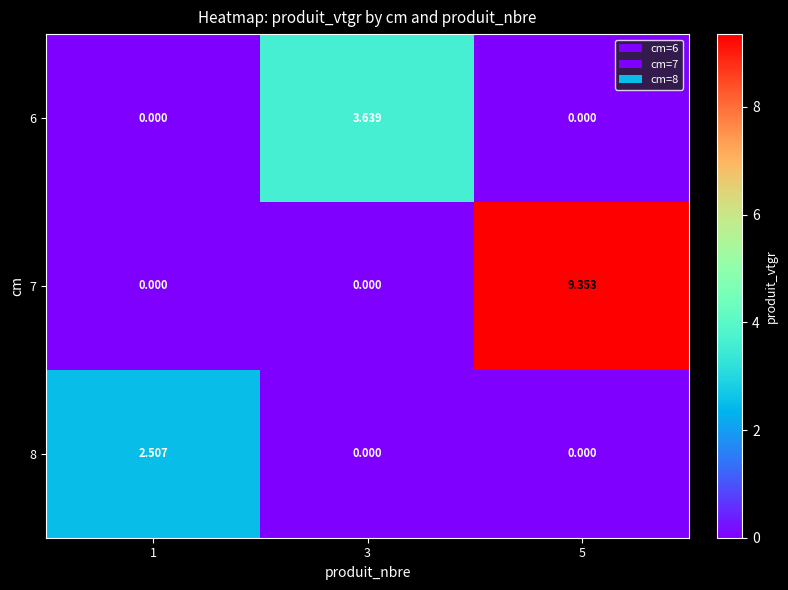

What is the difference between the maximum and minimum values in the 7 series?

9.4